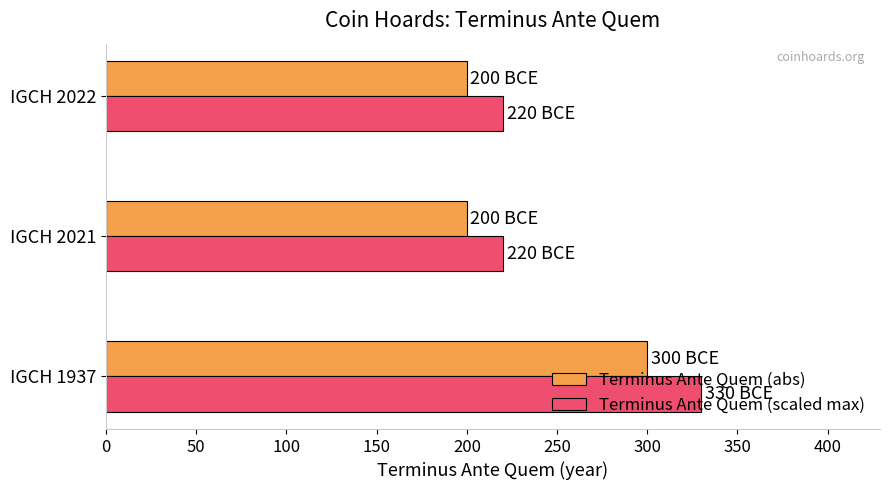

What value does the Terminus Ante Quem (abs) series have at IGCH 2021?

200.0